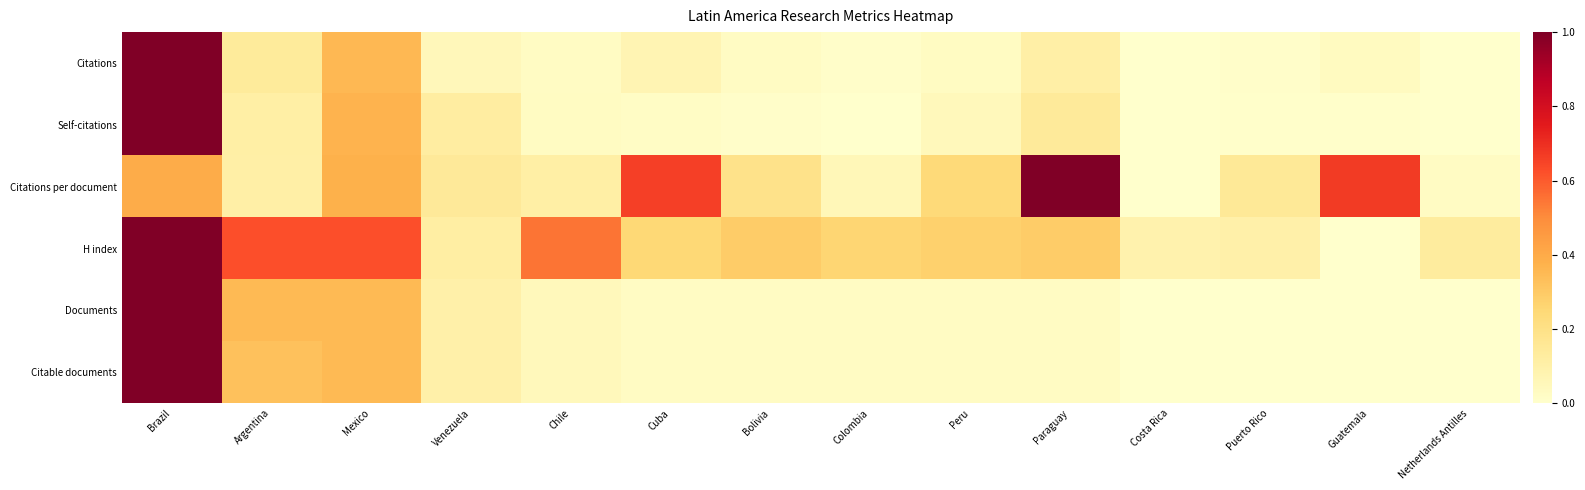

Which category has the highest value across all series?

Brazil